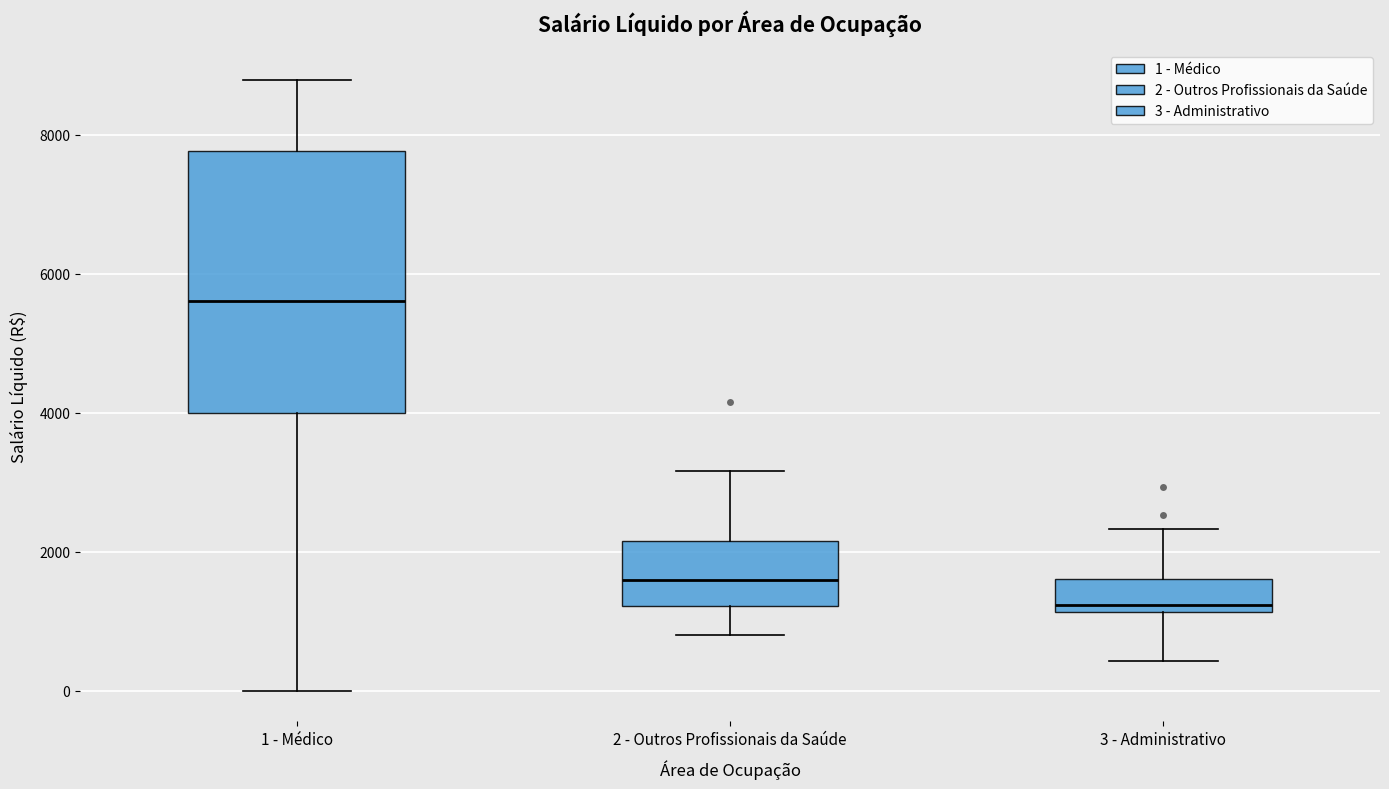

Reading left to right, read every box against the y-axis: the position of its median line, the range the box covers, and the ends of its whiskers. The values are not printed on the chart, so give them approximately, as read against the axis.

1 - Médico: median 5600, box 4000 to 7800, whiskers 0 to 8800
2 - Outros Profissionais da Saúde: median 1600, box 1200 to 2200, whiskers 800 to 3200
3 - Administrativo: median 1200 (just above the box's lower edge), box 1200 to 1600, whiskers 400 to 2400